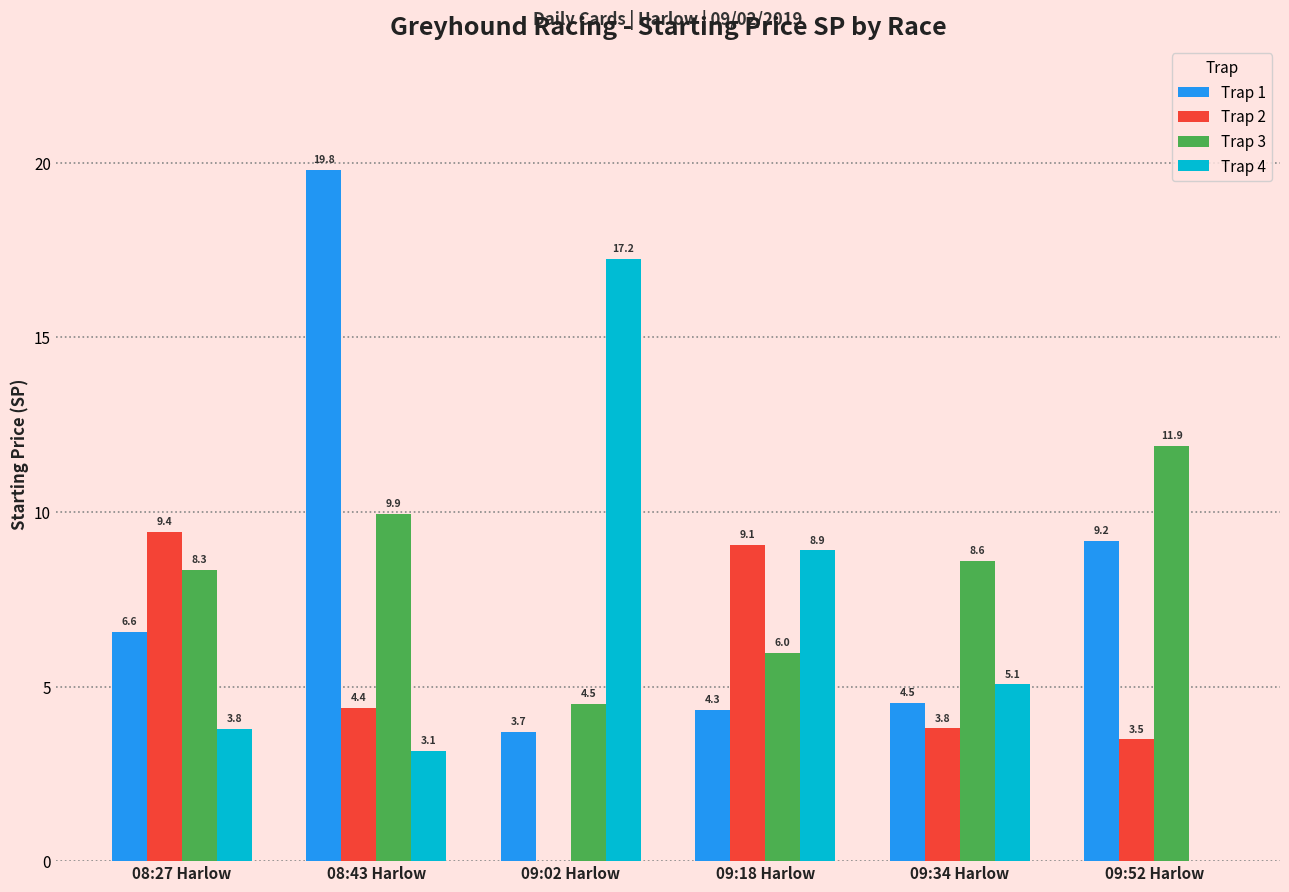

What is the maximum value for Trap 3?

11.9